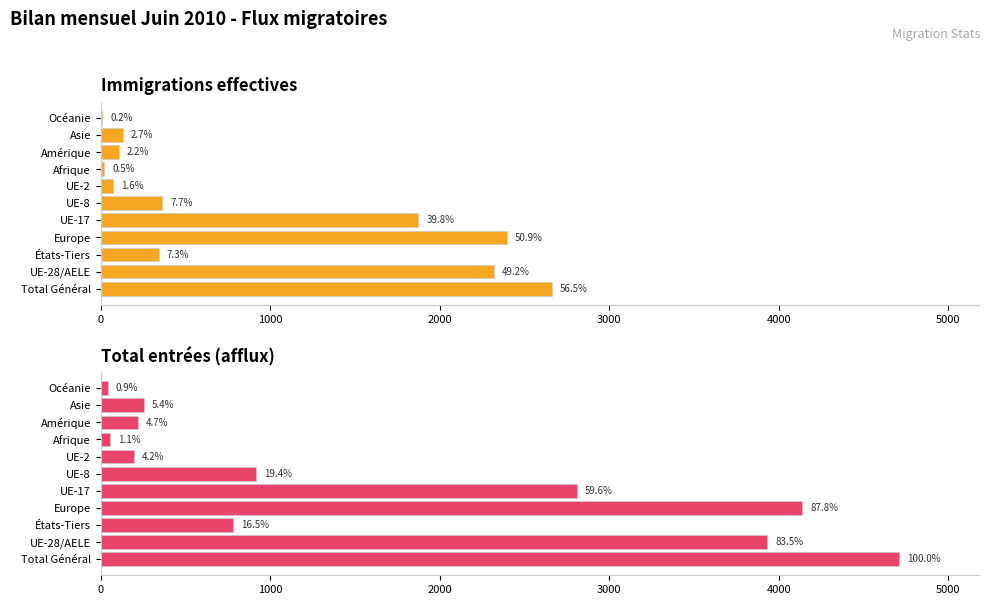

Does the chart contain any negative values?

No